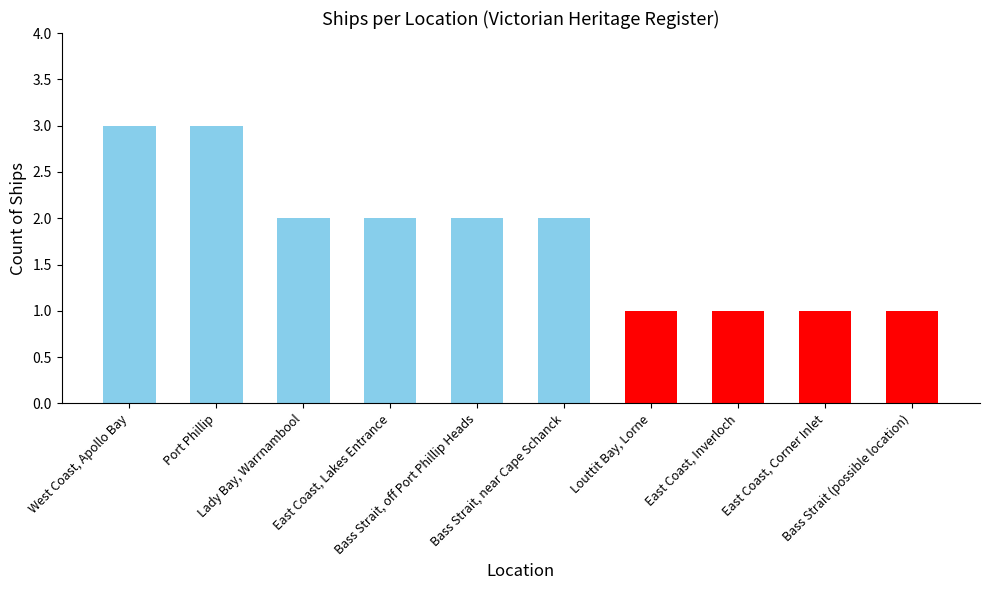

How many series are shown in this chart?

1